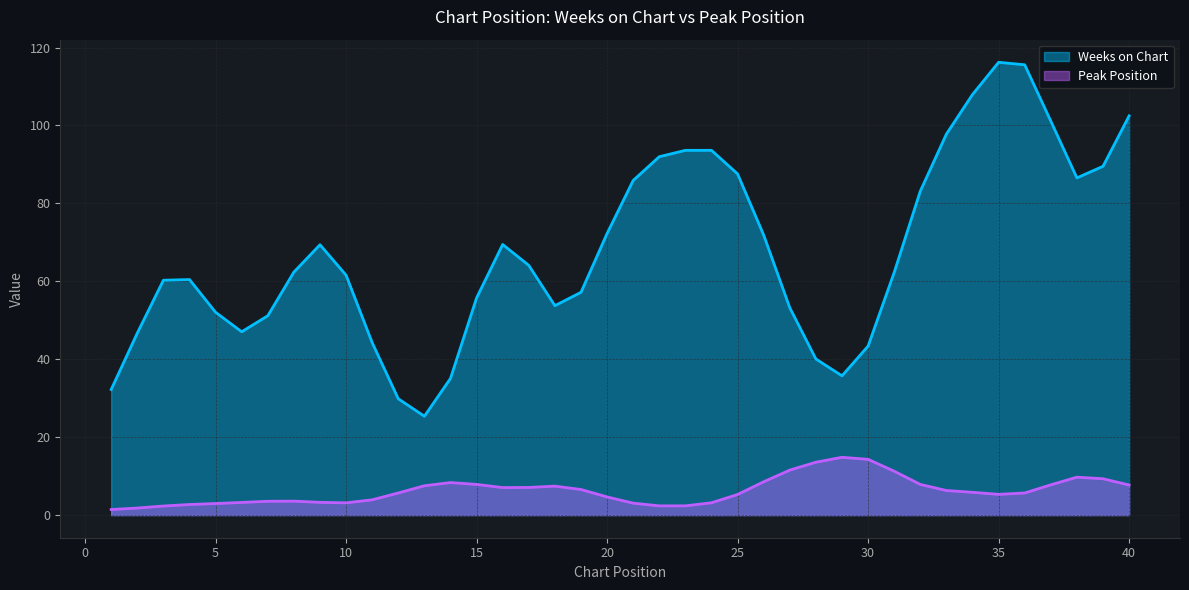

True or false: Weeks on Chart and Peak Position cross at least once.

False